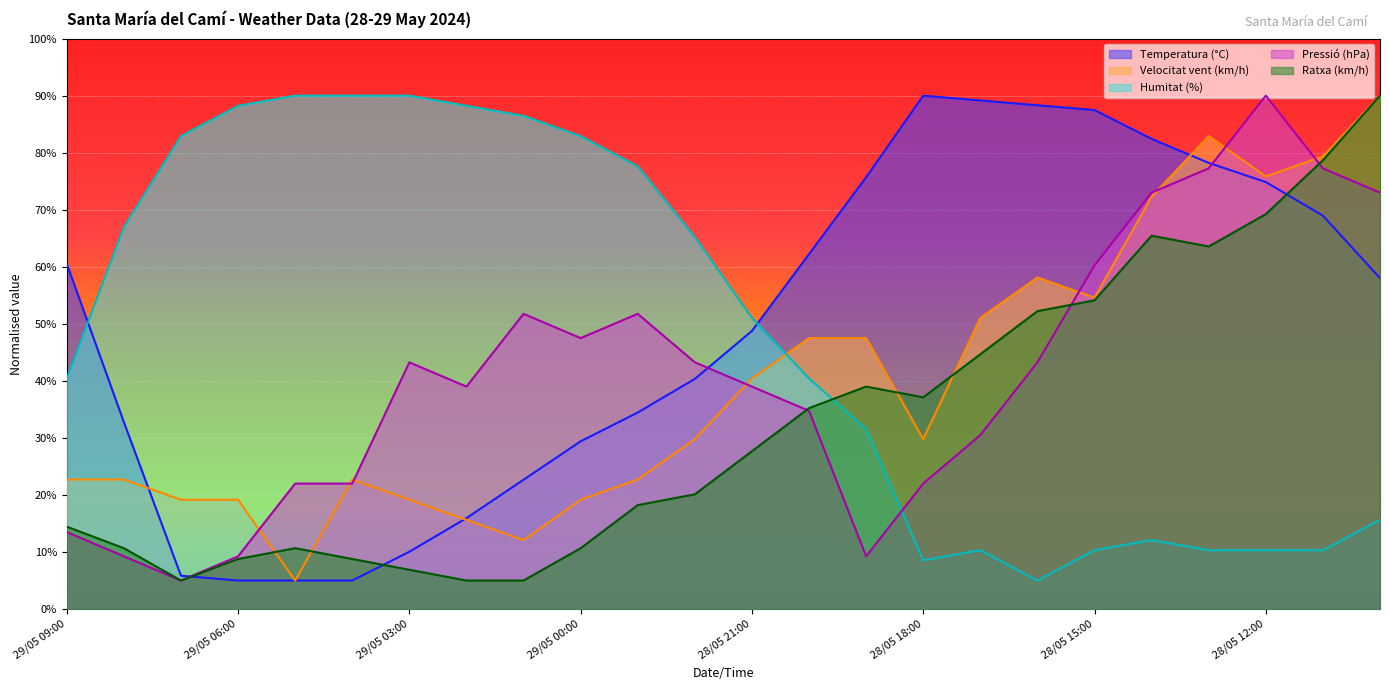

How many series are shown in this chart?

5